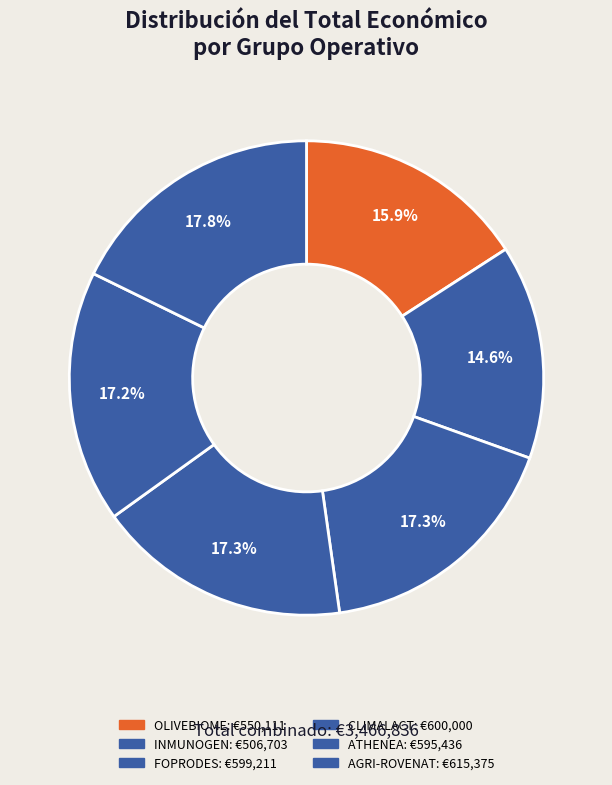

What percentage is NOT represented by FOPRODES?

82.7%